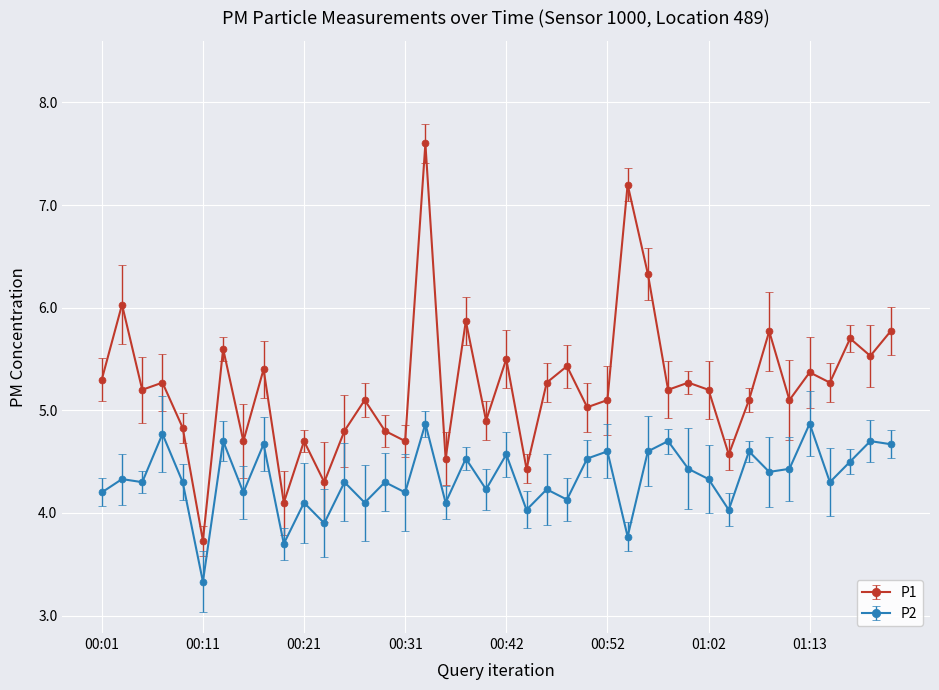

Which series has the largest range (max minus min)?

P1